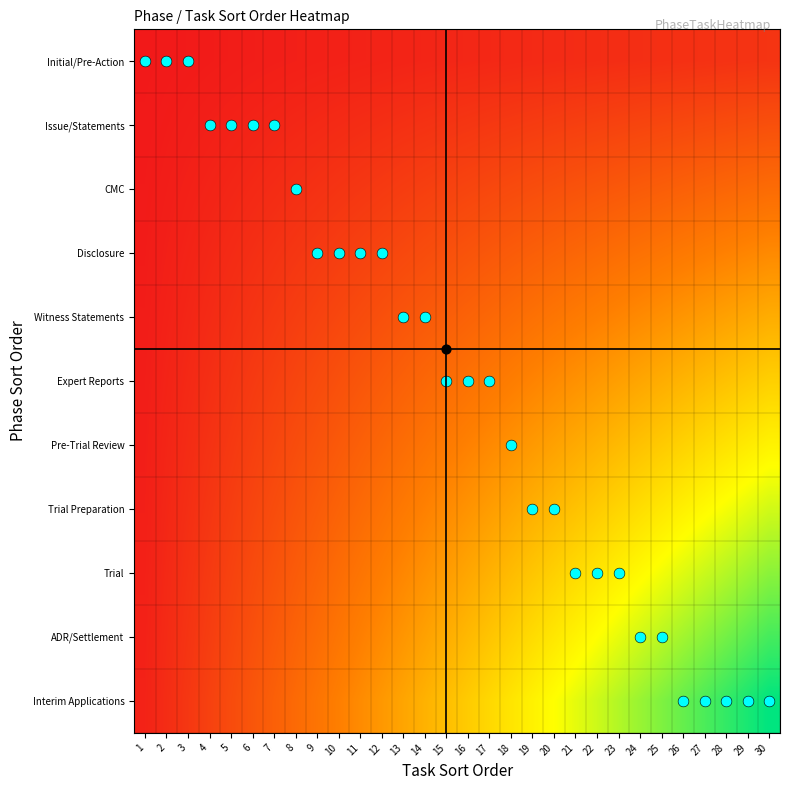

Between 6 and 13, which is larger?

13